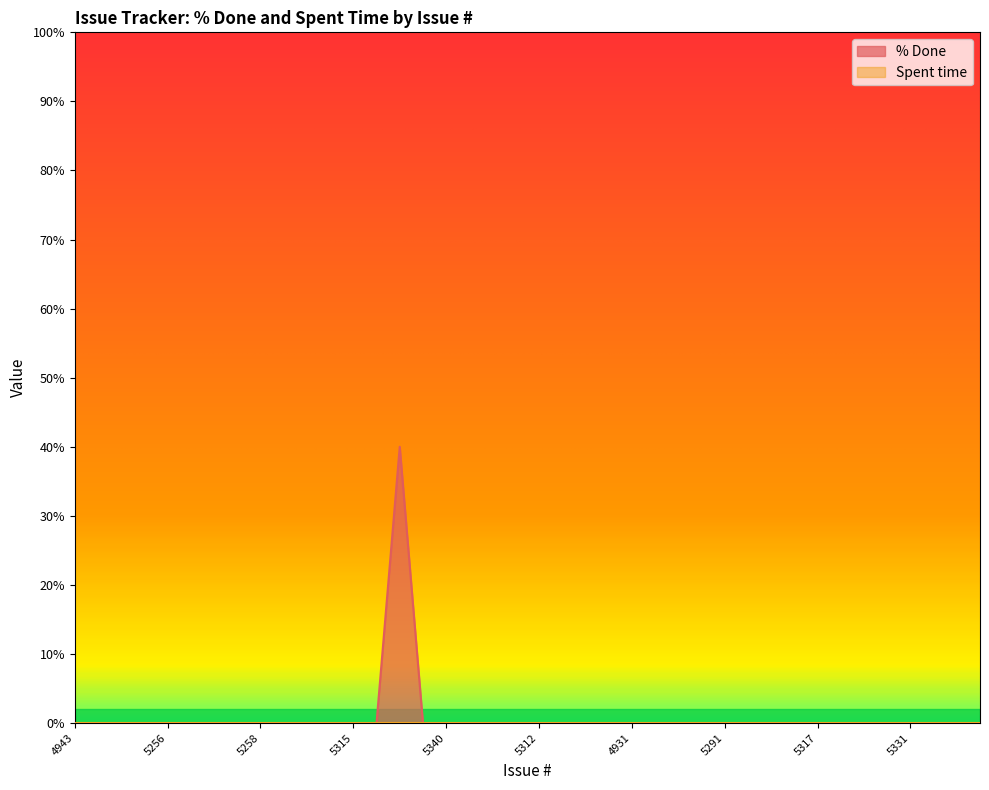

Where is the first local maximum?

5327